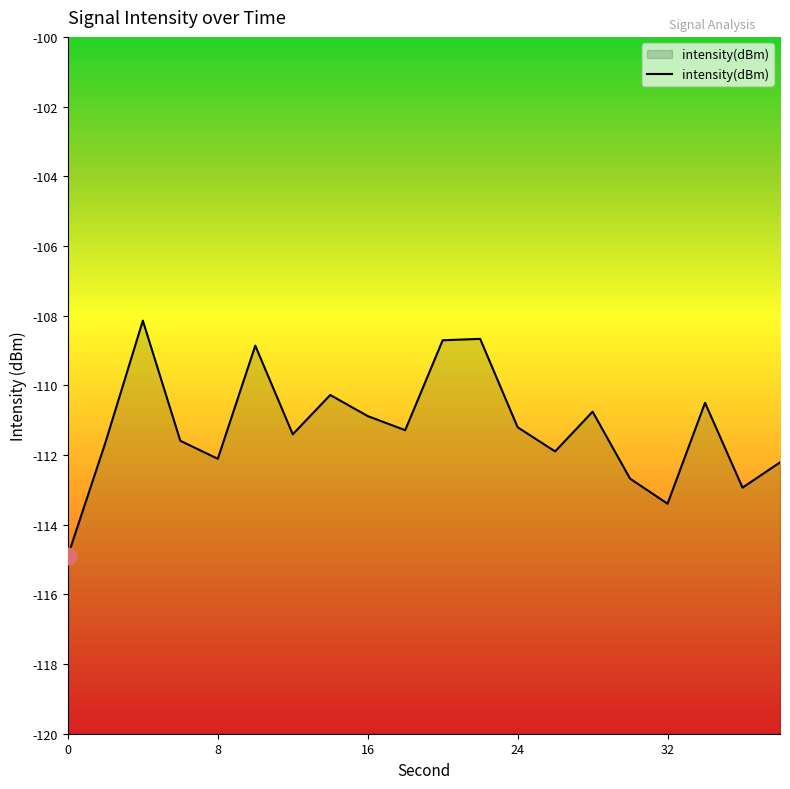

What is the difference between the second highest and second lowest values?

4.7